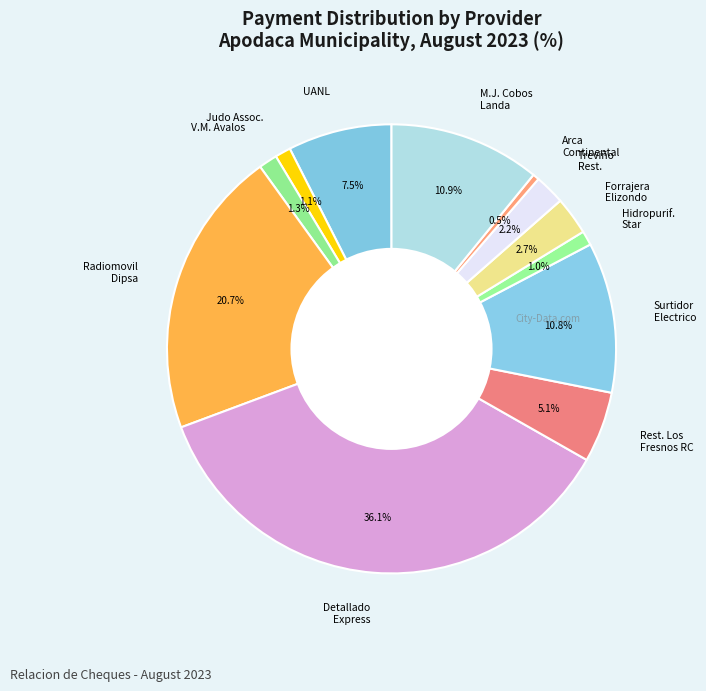

How many segments does this pie chart have?

12